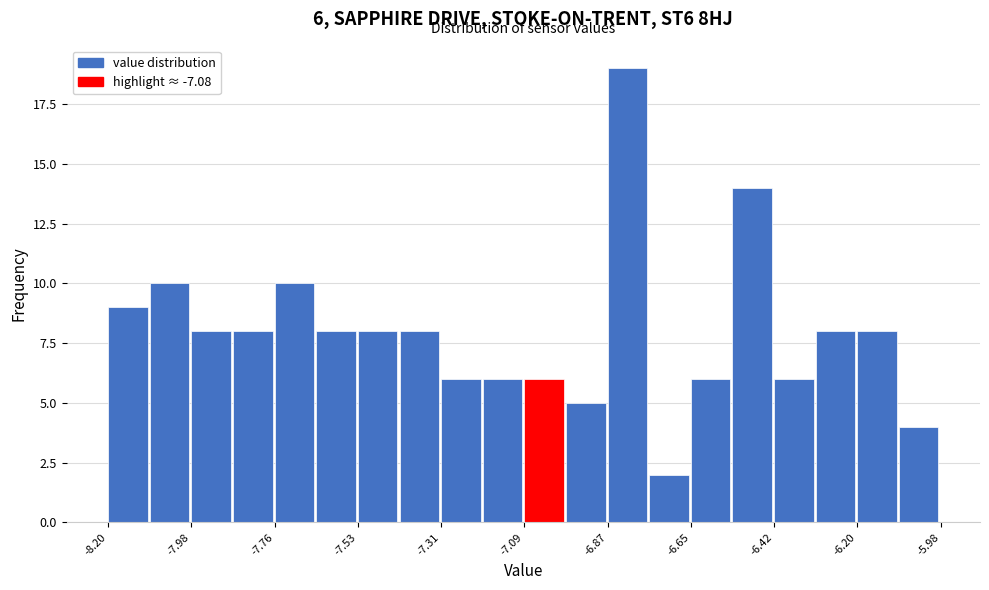

Around what value on the x-axis is the tallest bar? Give the approximate position of its centre, as read against the axis.

-6.80